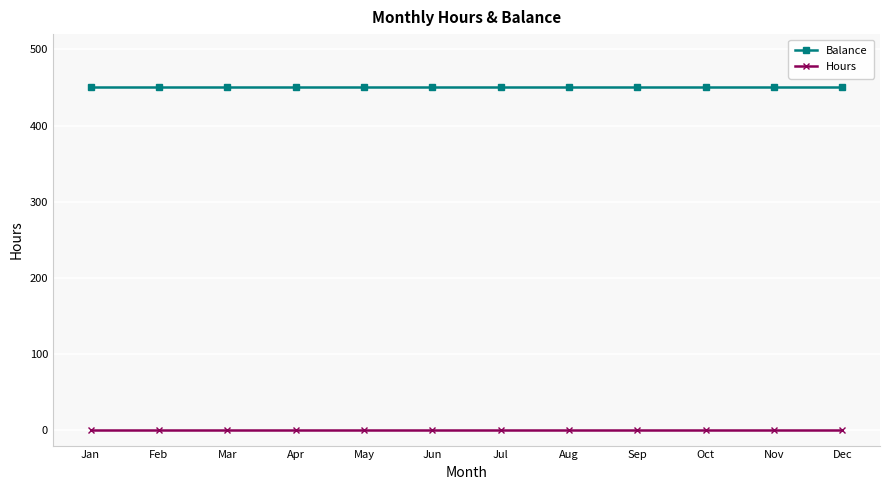

What is the spread (max minus min) of values at Nov?

450